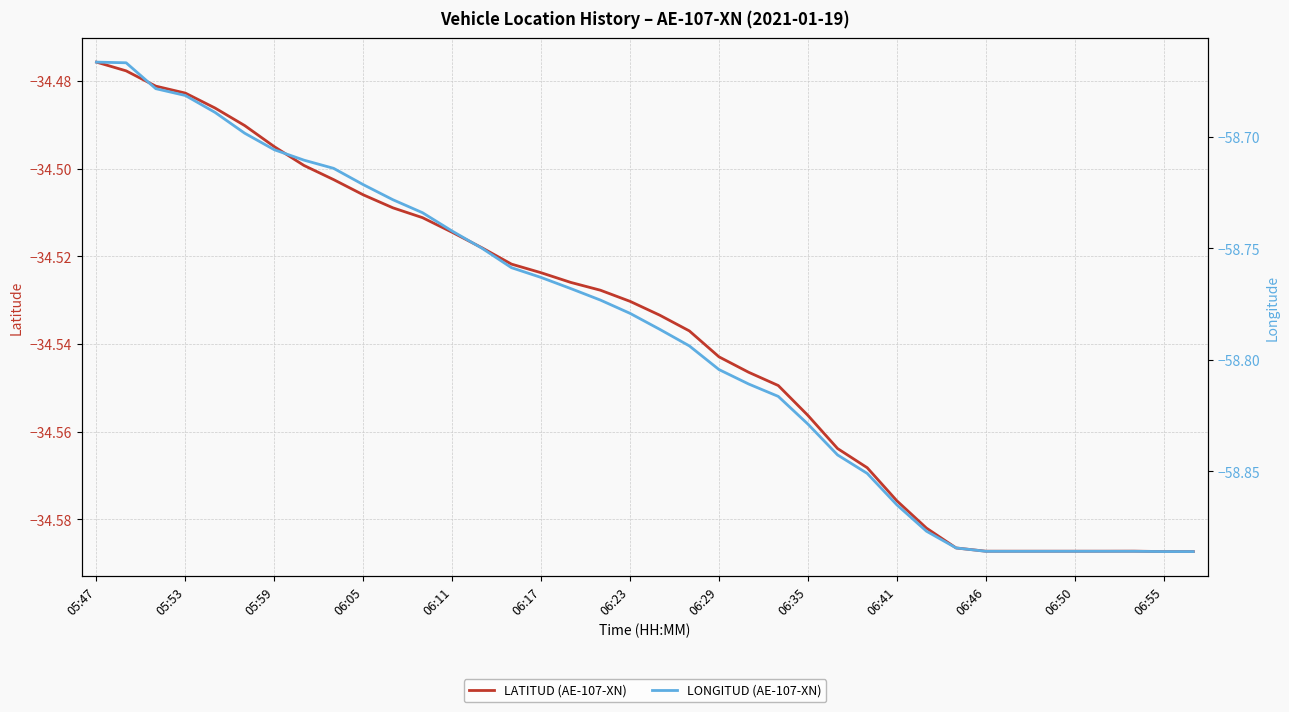

True or false: LATITUD (AE-107-XN) and LONGITUD (AE-107-XN) intersect in this chart.

False